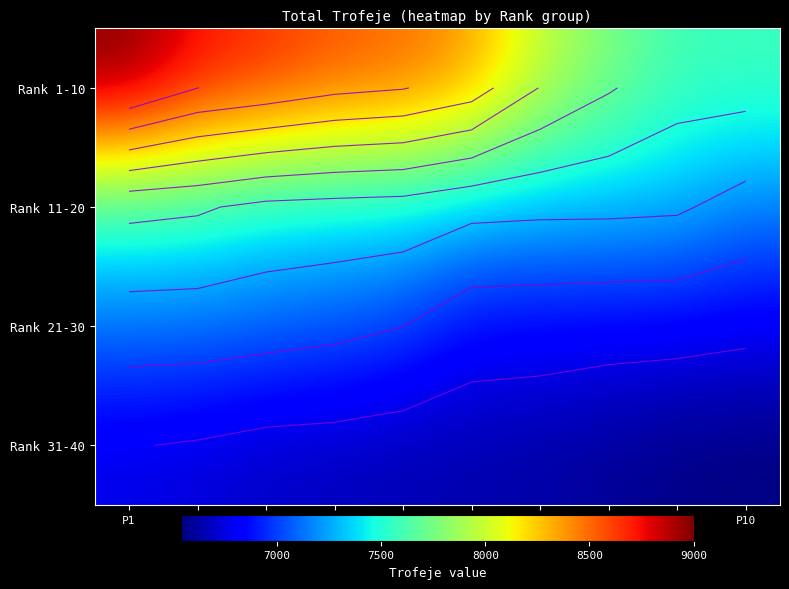

How many data points in Rank 11-20 are above 7400?

4